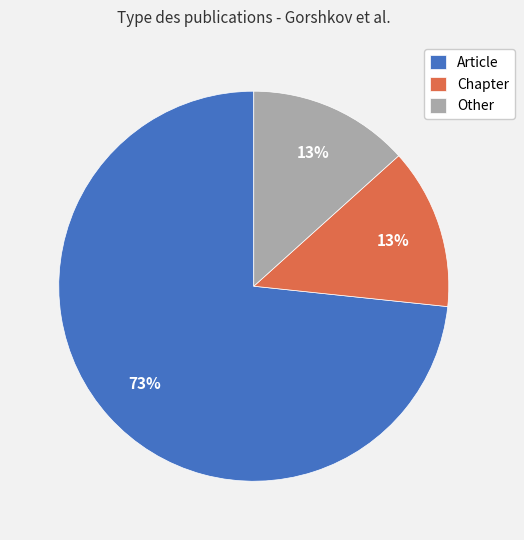

Does Other account for over 50% of the chart?

No